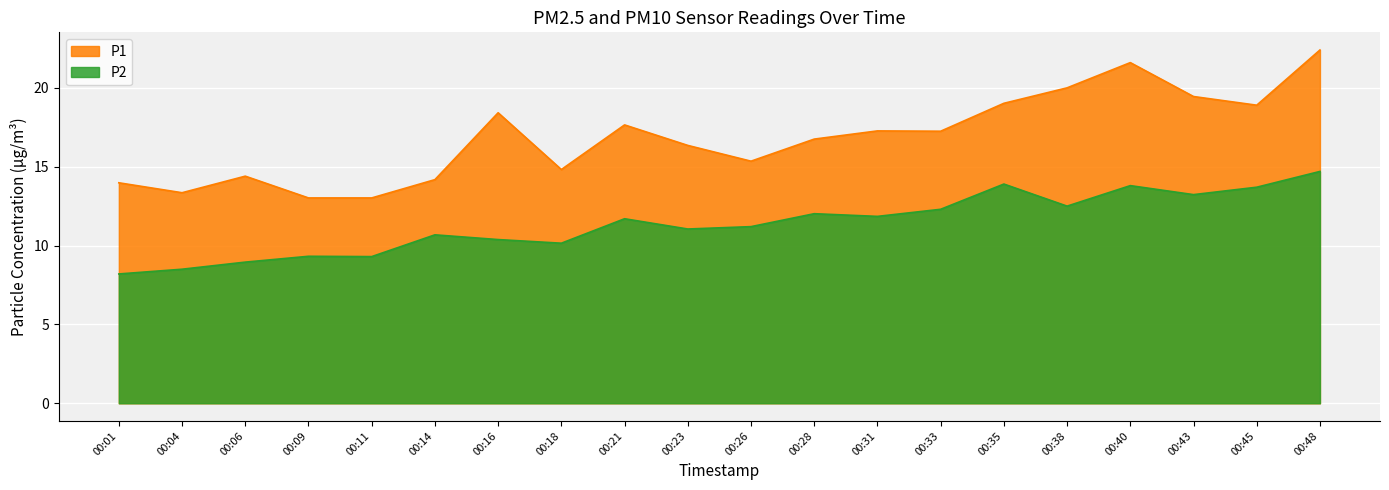

Rank the categories by P1 value from lowest to highest.

00:09, 00:11, 00:04, 00:01, 00:14, 00:06, 00:18, 00:26, 00:23, 00:28, 00:33, 00:31, 00:21, 00:16, 00:45, 00:35, 00:43, 00:38, 00:40, 00:48